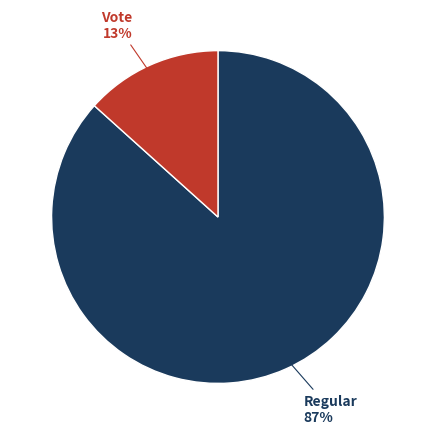

To the nearest percent, what portion does Regular represent?

87%